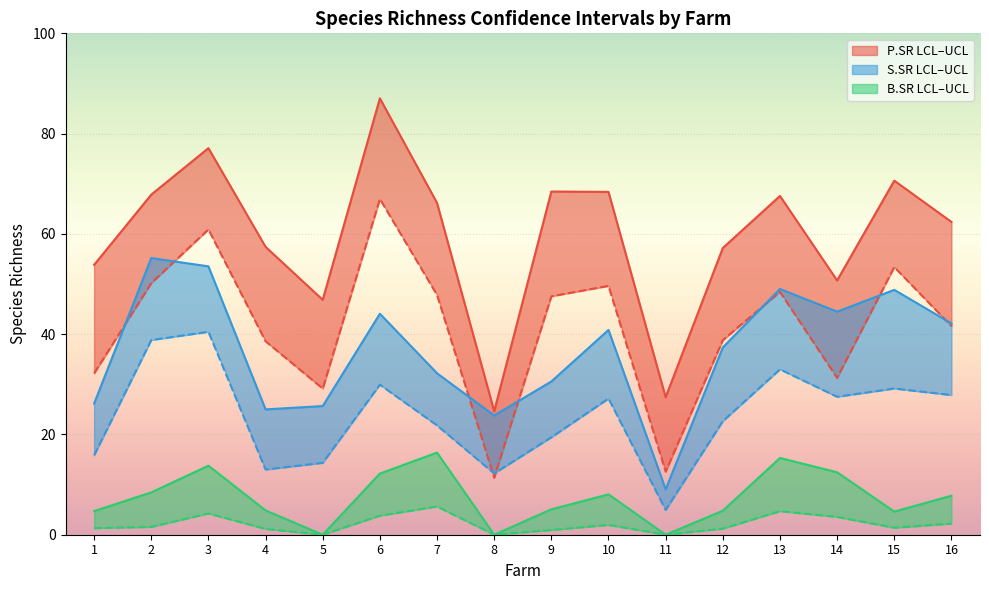

List the labels in order of P.SR.LCL value, largest first.

6, 3, 15, 2, 10, 13, 7, 9, 16, 12, 4, 1, 14, 5, 11, 8